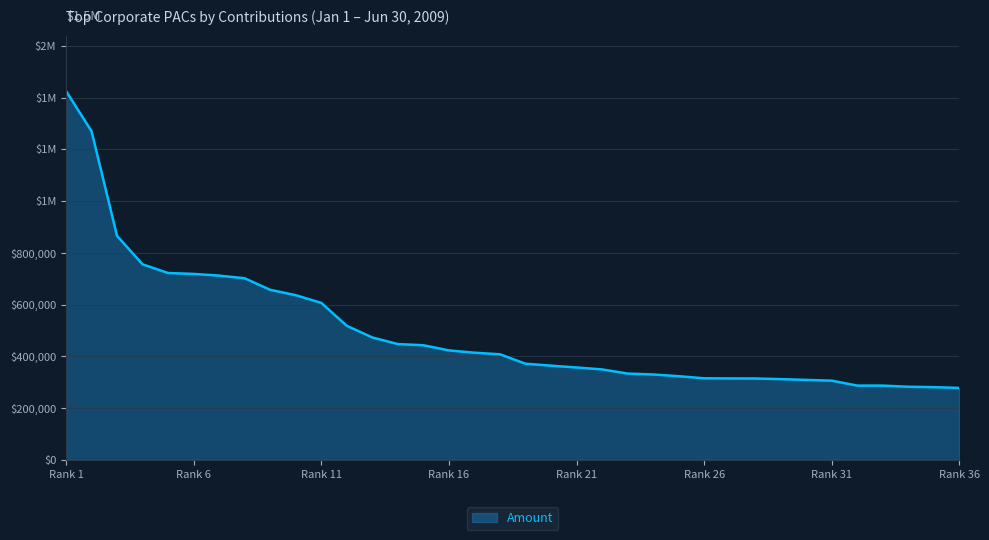

At which category does the chart reach its minimum across all series?

36